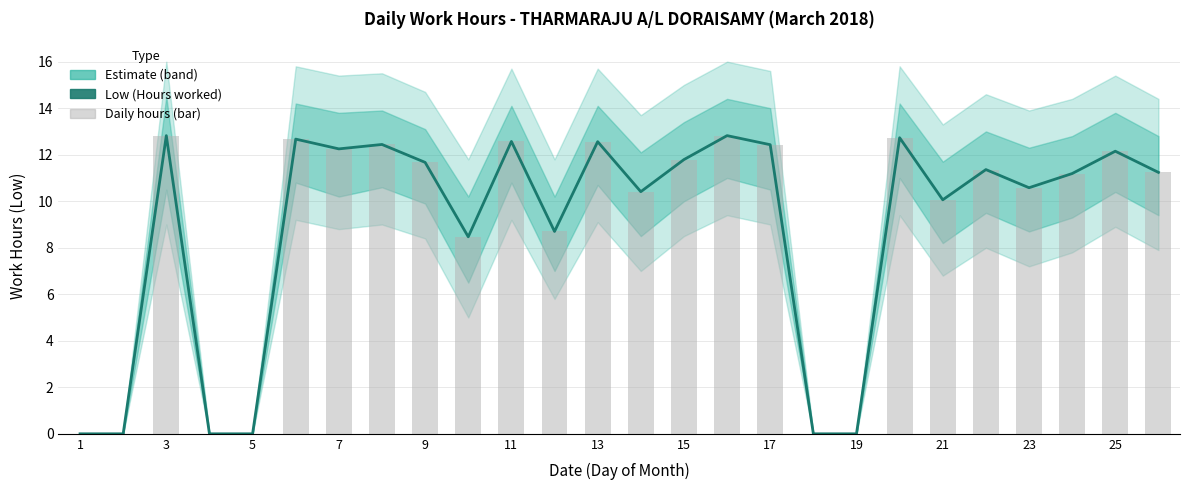

The chart shows a value of 8.7 at 23. True or false?

True